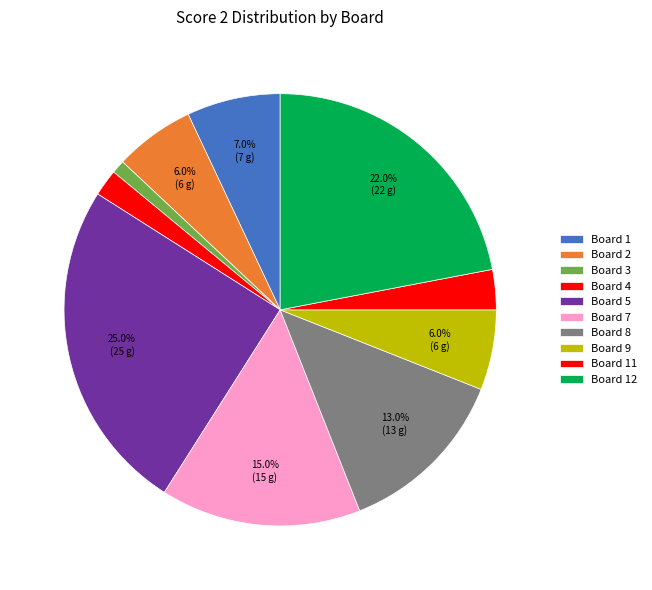

Count the number of slices in the pie.

10